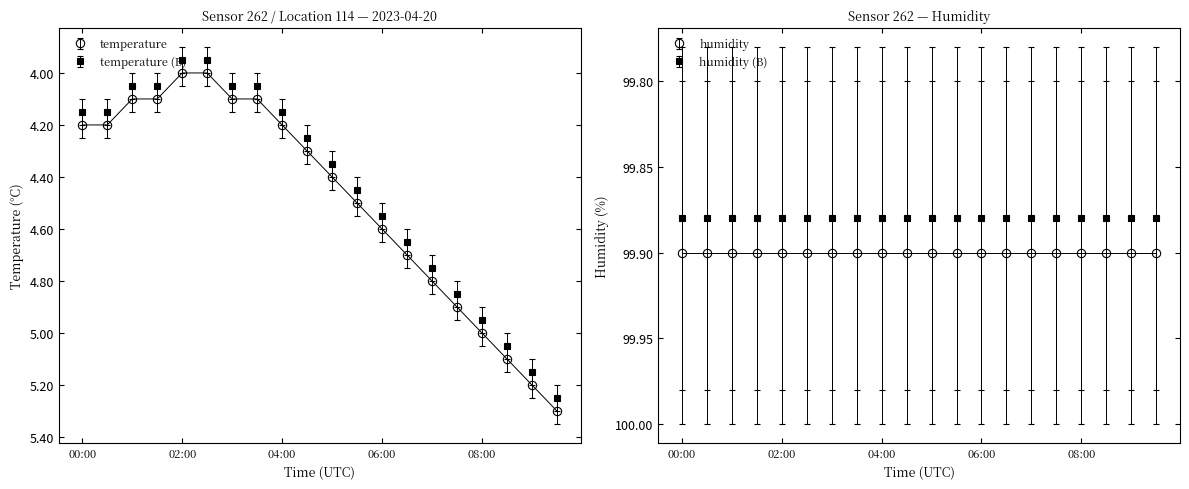

What is the value of the temperature point at the 13th from the left?

4.6